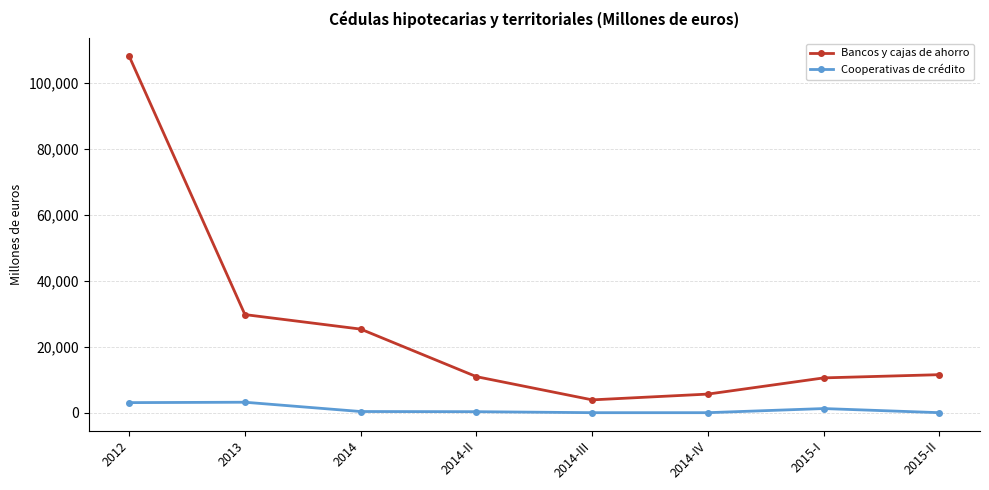

Where is Bancos y cajas de ahorro nearest to the value 55989?

2013